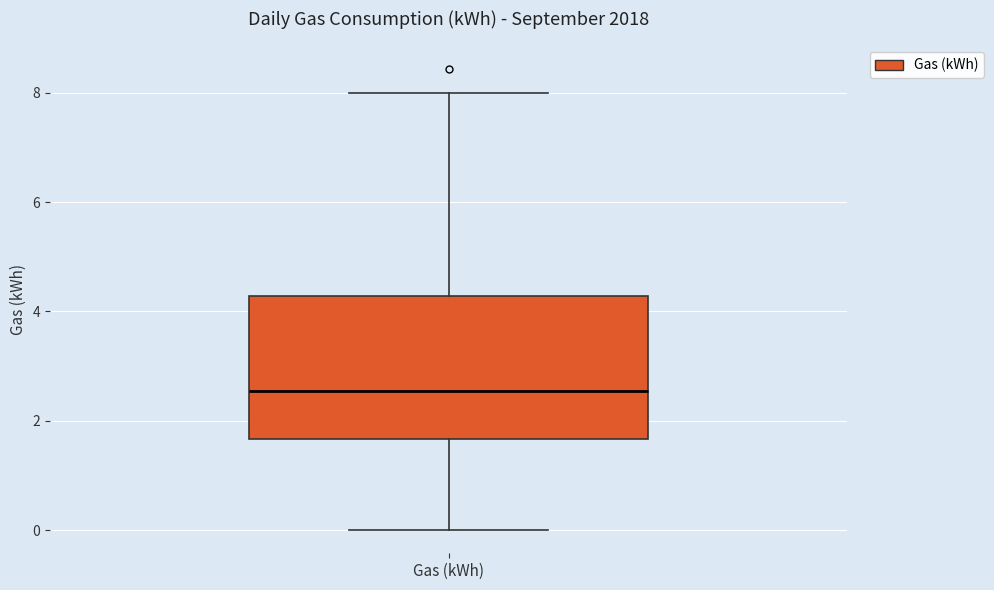

Read this box plot against the y-axis: the position of the median line, the range covered by the box, and the ends of both whiskers. The values are not printed on the chart, so give them approximately, as read against the axis.

median 2.6, box 1.6 to 4.2, whiskers 0.0 to 8.0